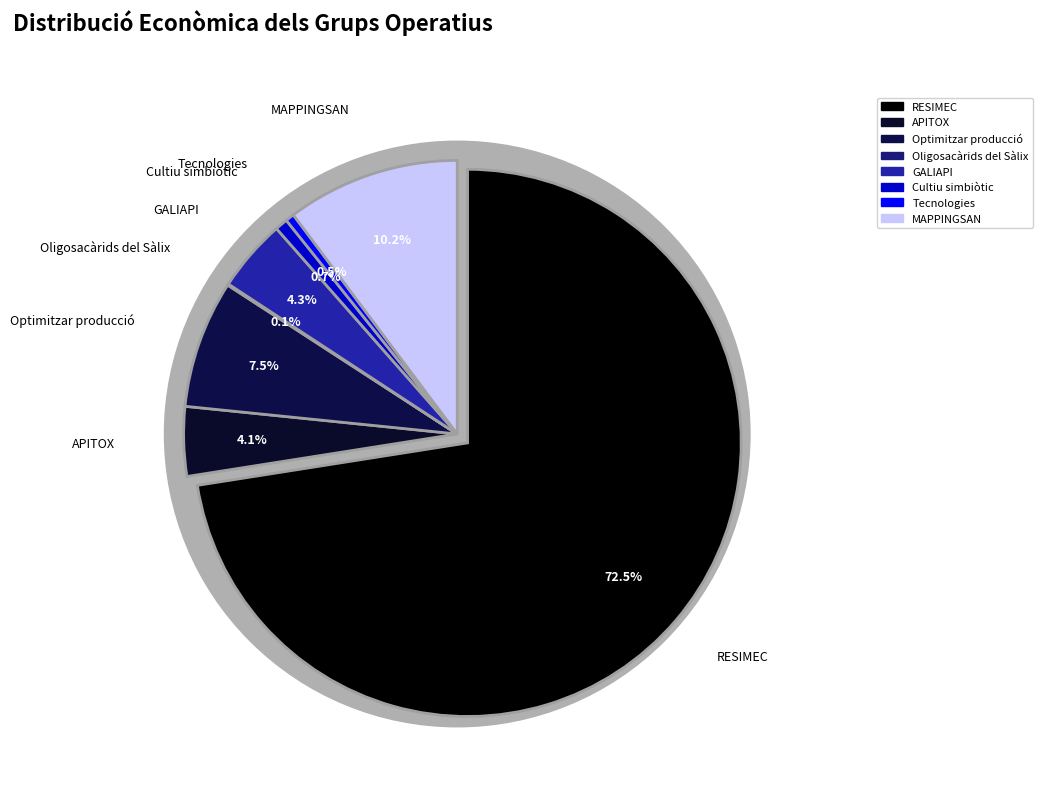

Rank the categories by value from lowest to highest.

Oligosacàrids del Sàlix, Tecnologies, Cultiu simbiòtic, APITOX, GALIAPI, Optimitzar producció, MAPPINGSAN, RESIMEC